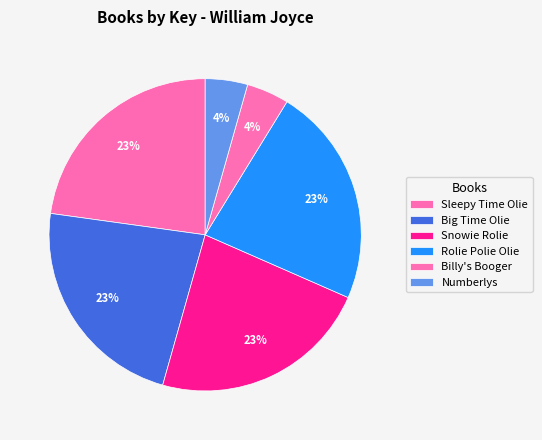

Count the number of slices in the pie.

6